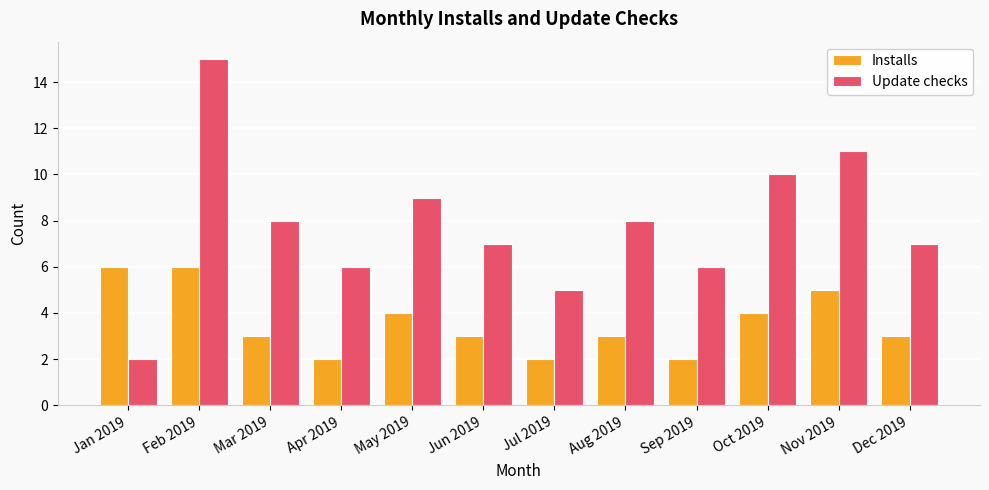

Reading left to right, extract all data points from this chart.

Installs: 6	6	3	2	4	3	2	3	2	4	5	3
Update checks: 2	15	8	6	9	7	5	8	6	10	11	7